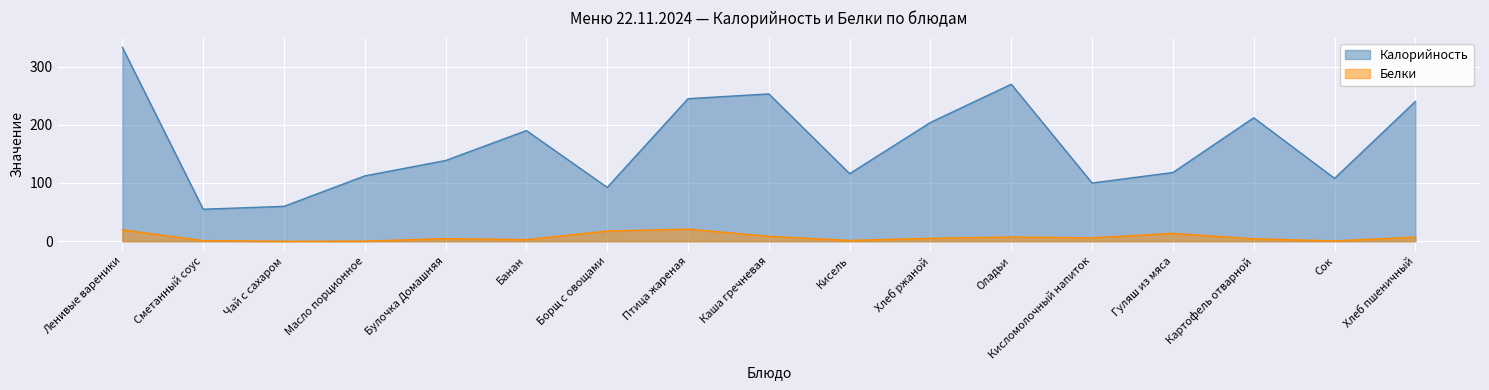

Rank the series at Картофель отварной from highest to lowest value.

Калорийность, Белки